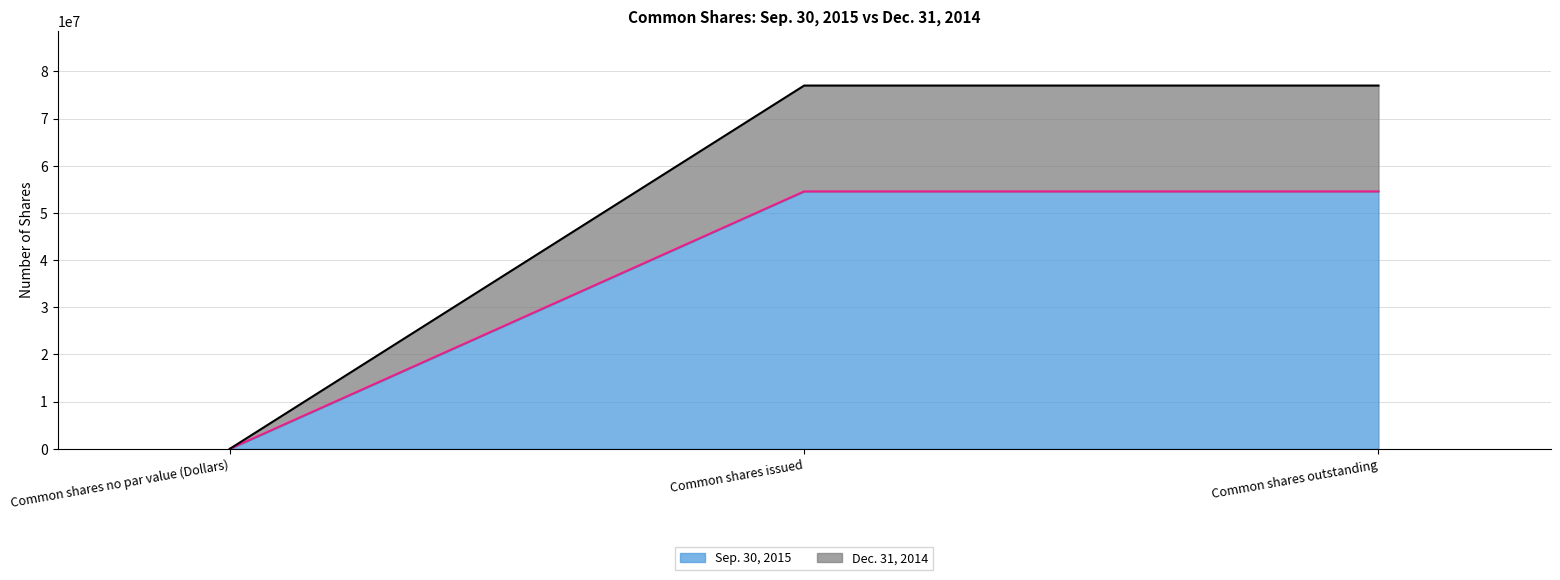

How many values in the Dec. 31, 2014 series are below 77007960?

1